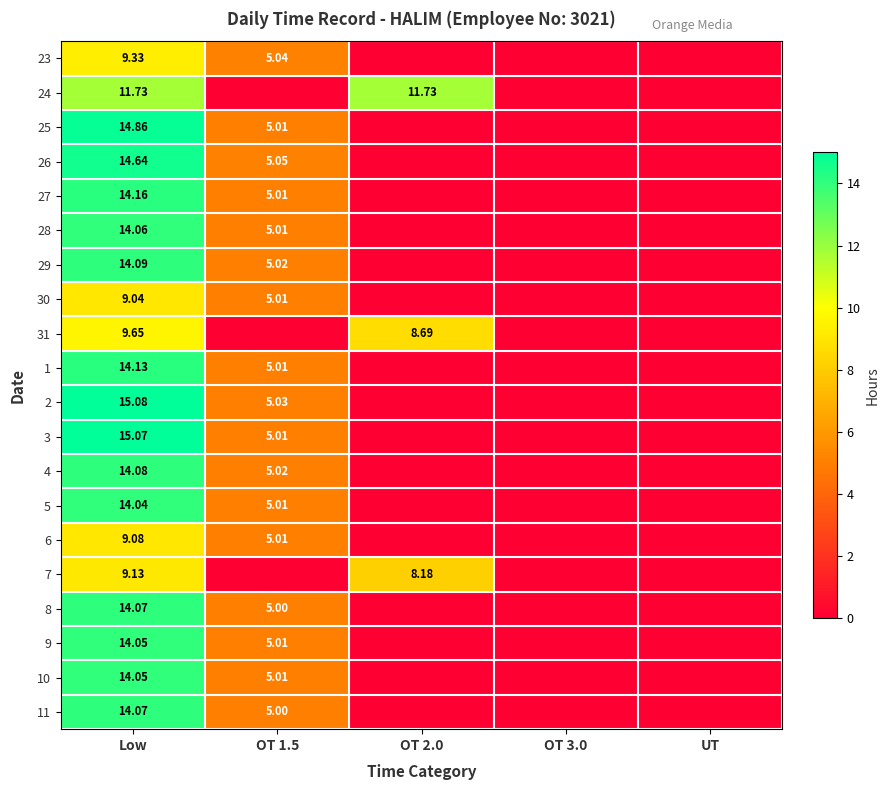

List the series in order of their peak value, lowest first.

30, 6, 7, 23, 31, 24, 5, 9, 10, 28, 8, 11, 4, 29, 1, 27, 26, 25, 3, 2